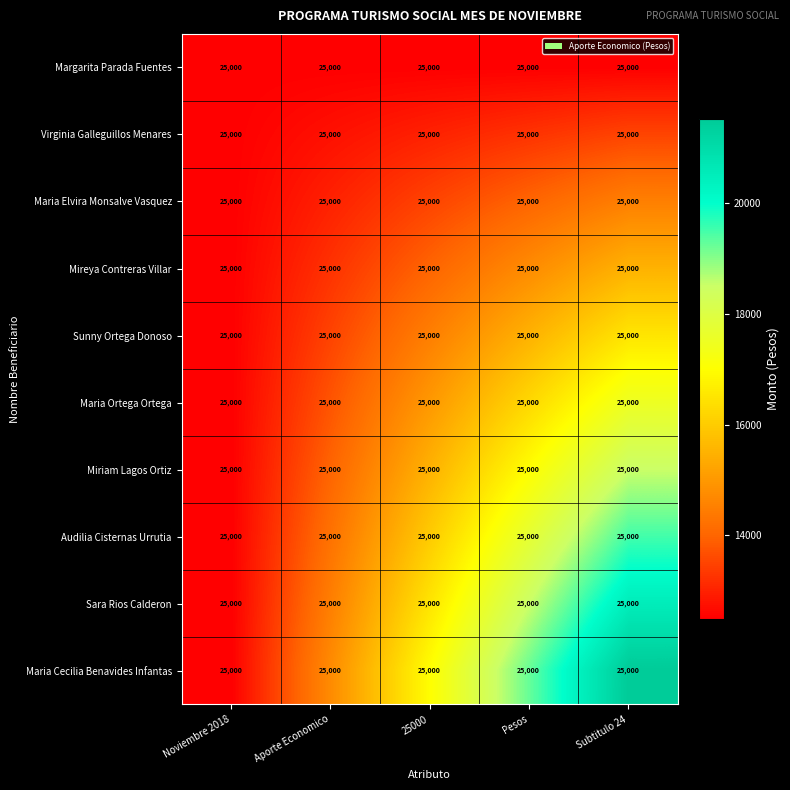

Rank the series at Noviembre 2018 from highest to lowest value.

Margarita Parada Fuentes, Virginia Galleguillos Menares, Maria Elvira Monsalve Vasquez, Mireya Contreras Villar, Sunny Ortega Donoso, Maria Ortega Ortega, Miriam Lagos Ortiz, Audilia Cisternas Urrutia, Sara Rios Calderon, Maria Cecilia Benavides Infantas